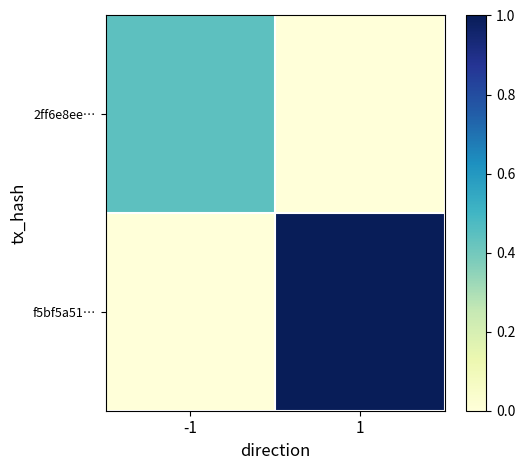

Between -1 and 1, which is larger?

-1